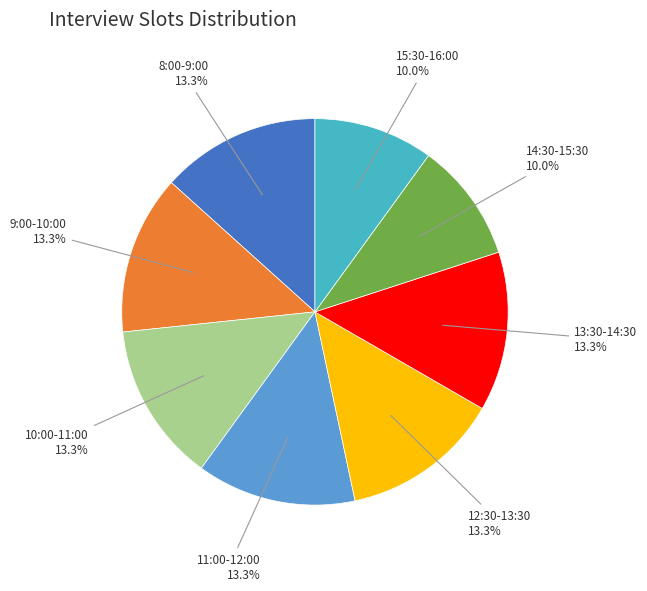

Which has a higher value, 12:30-13:30 or 15:30-16:00?

12:30-13:30